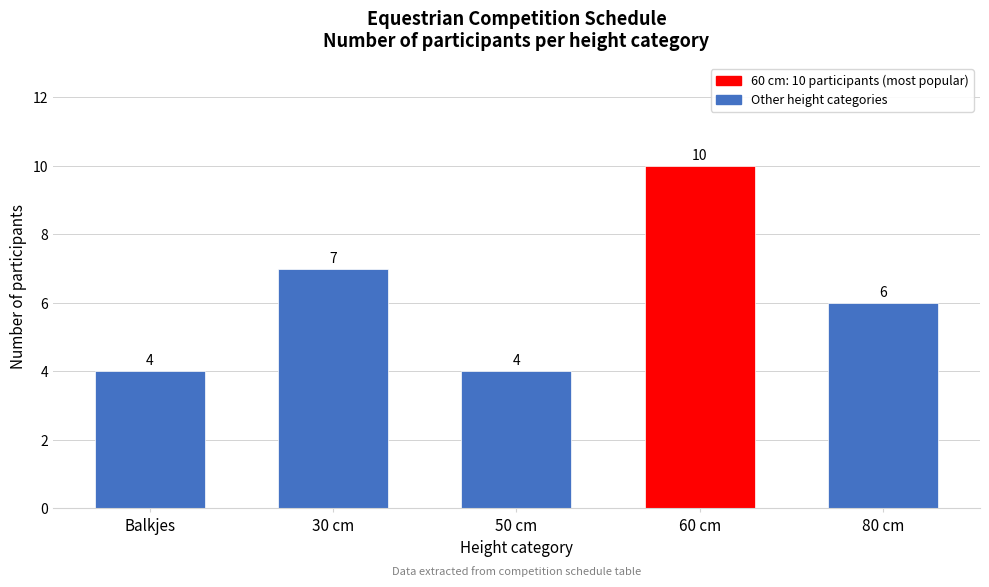

Reading right to left, extract all data points from this chart.

6	10	4	7	4